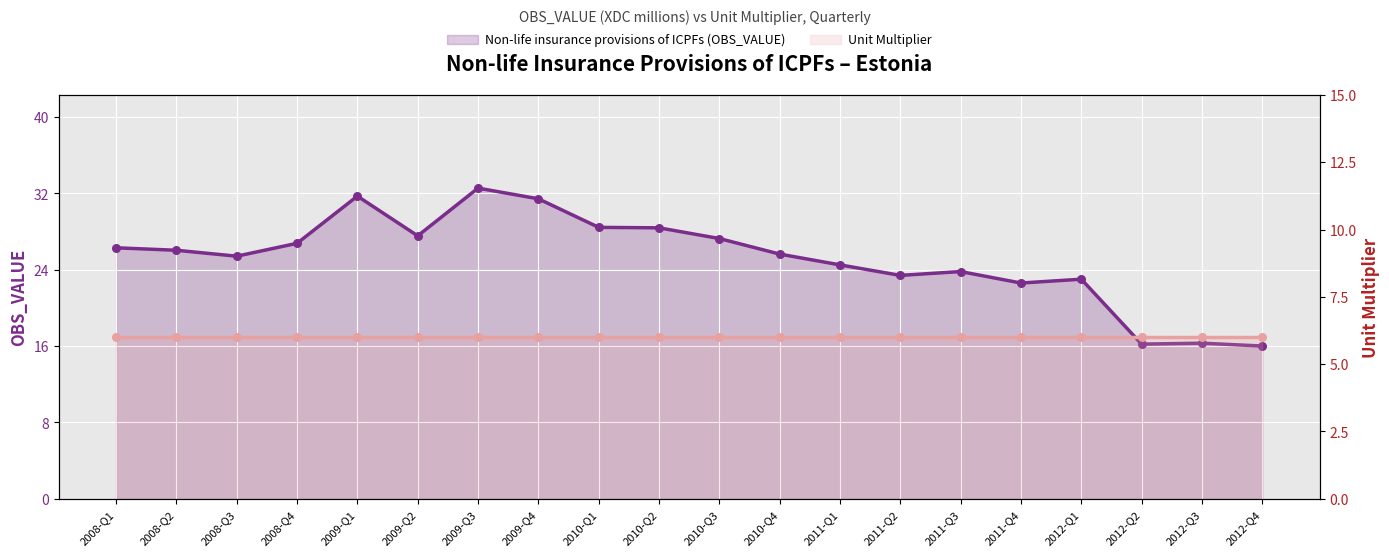

Which series has the largest total across all categories?

Non-life insurance provisions of ICPFs (OBS_VALUE)